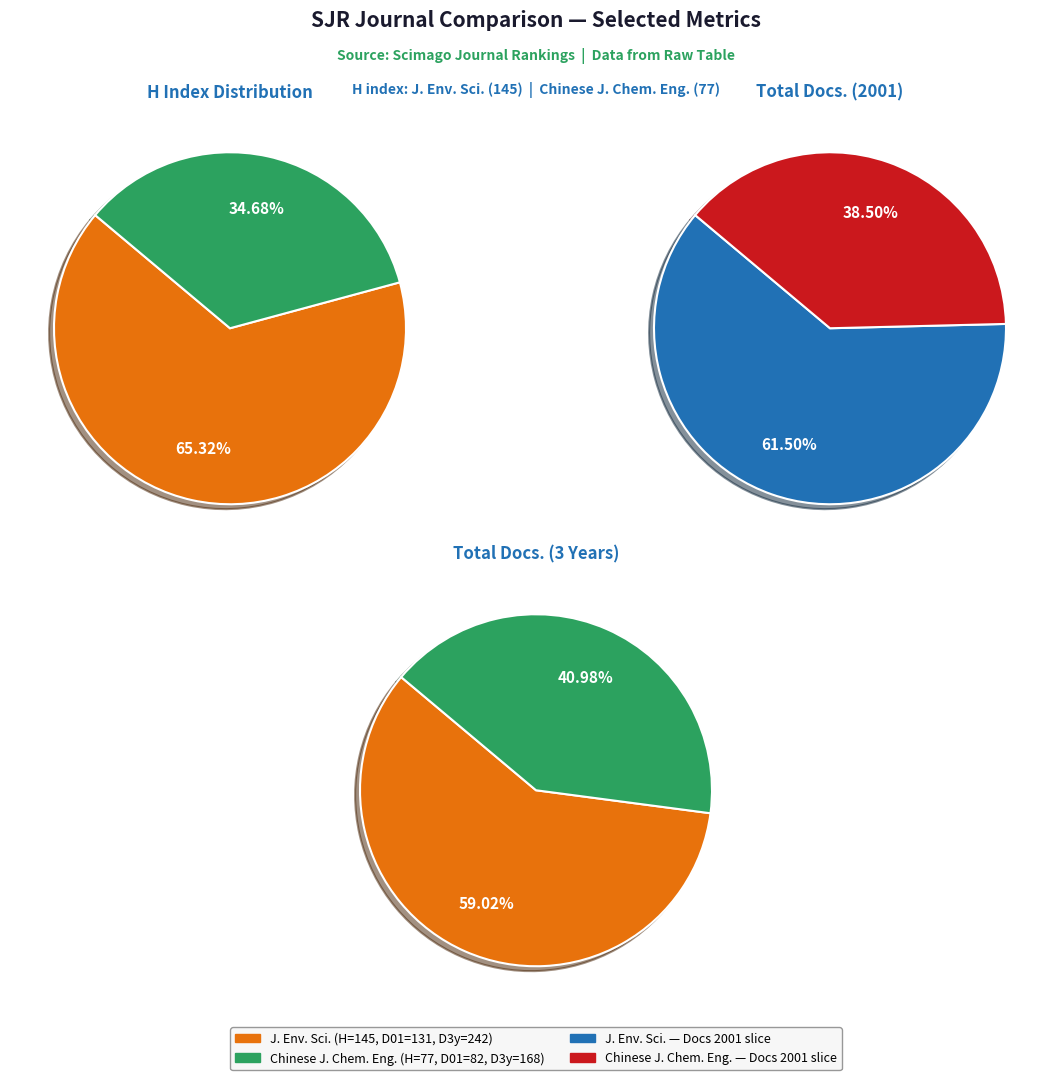

How many segments does this pie chart have?

2